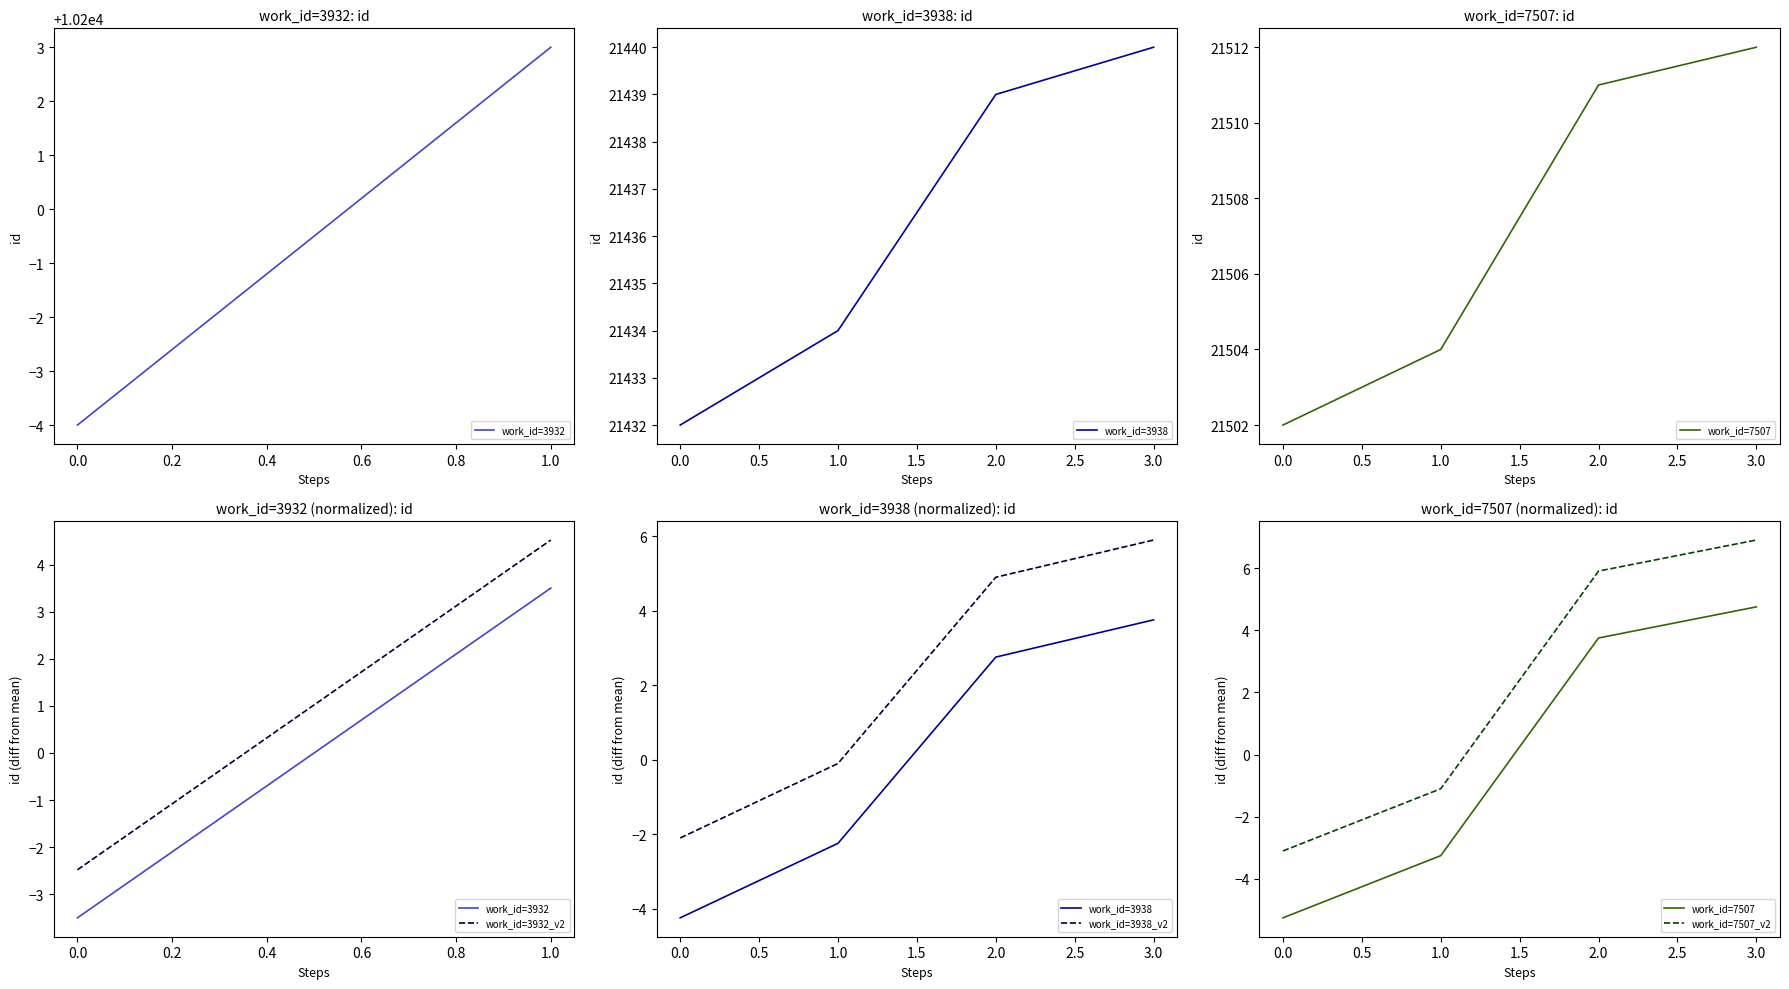

Which series has the largest range (max minus min)?

work_id=7507